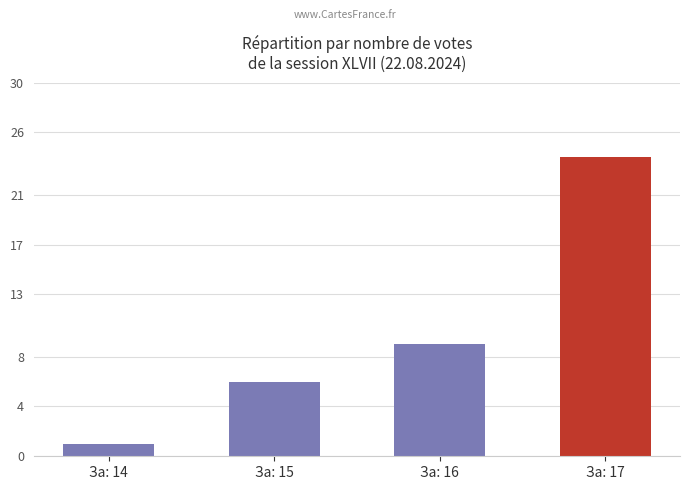

What is the ratio of the value at За: 14 to the value at За: 15?

0.2